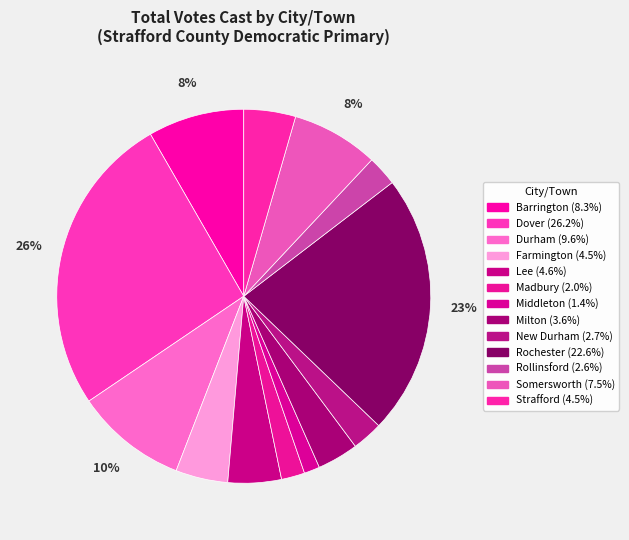

Is Dover the majority of the pie?

No